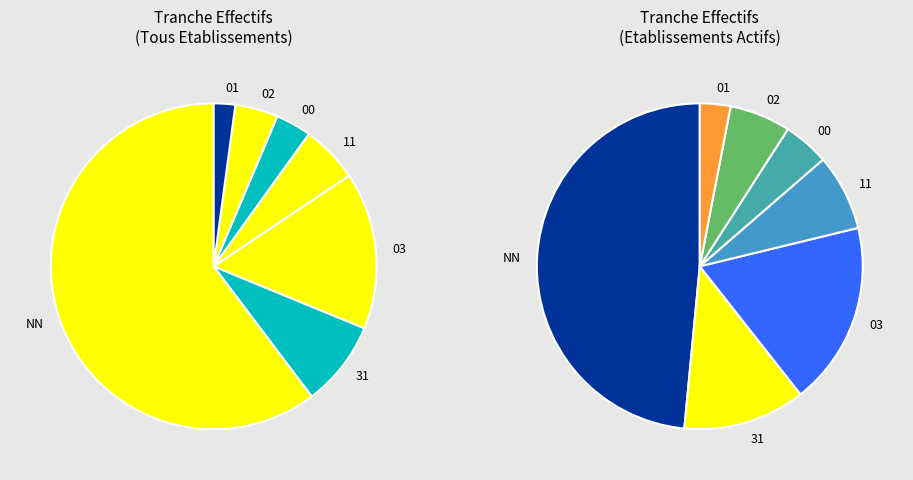

The NN slice represents 1% of the pie. True or false?

False